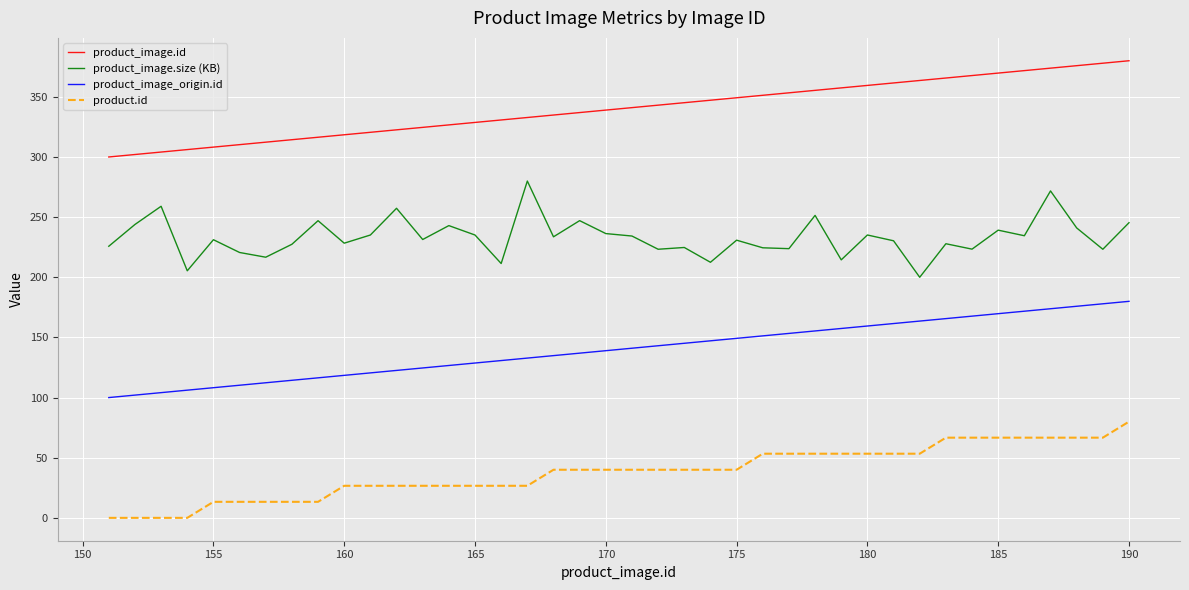

What is the difference between the maximum and minimum values in the product_image.size (KB) series?

80.0